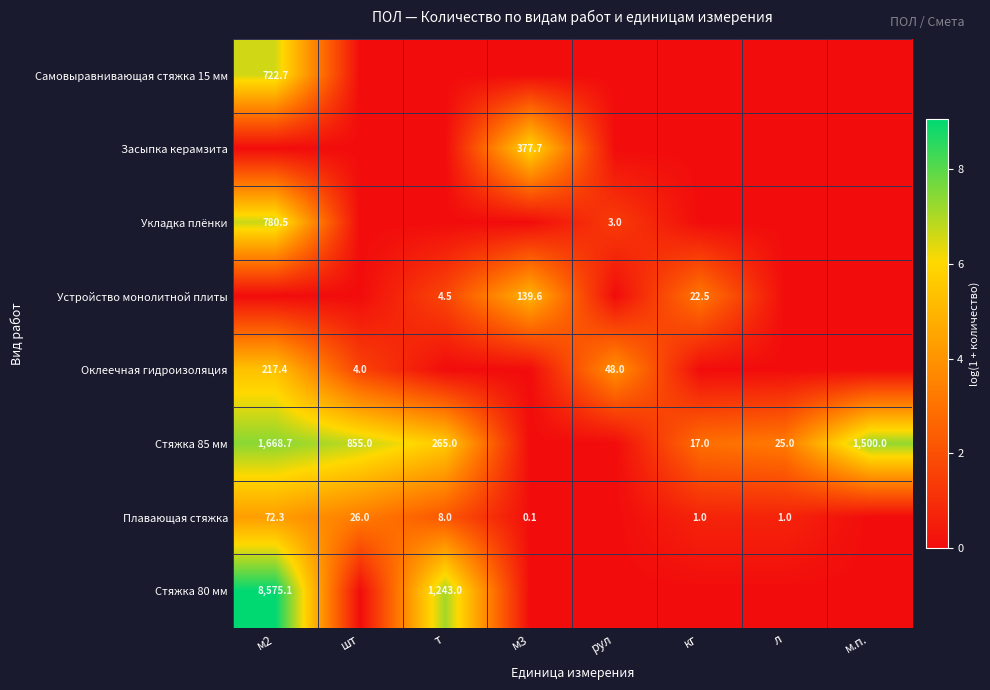

What is the maximum value shown in the chart?

9.1